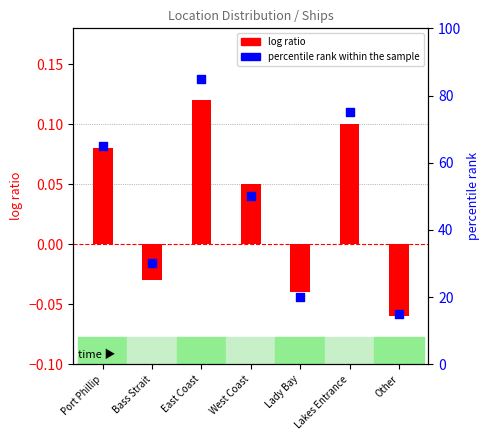

At how many categories does at least one series exceed 68?

2